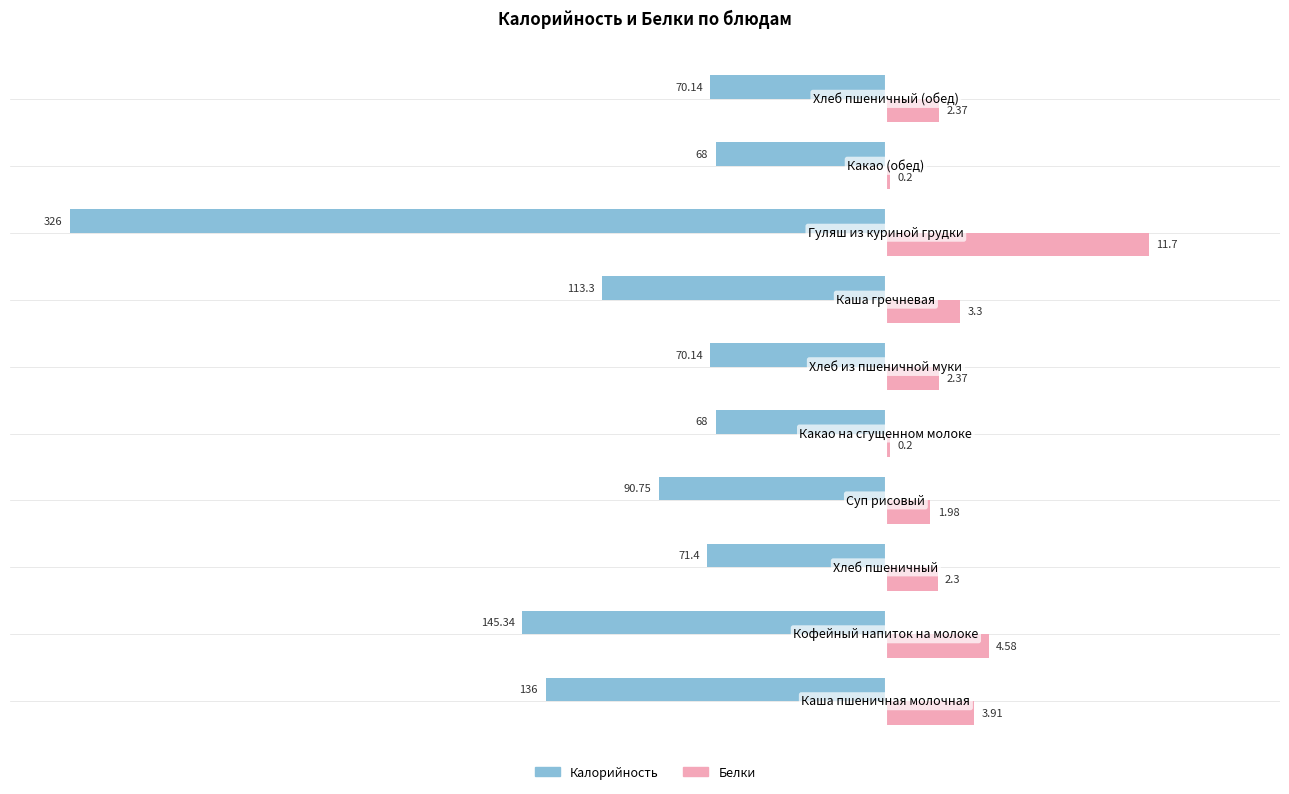

What are all the series names shown in the legend?

Калорийность, Белки